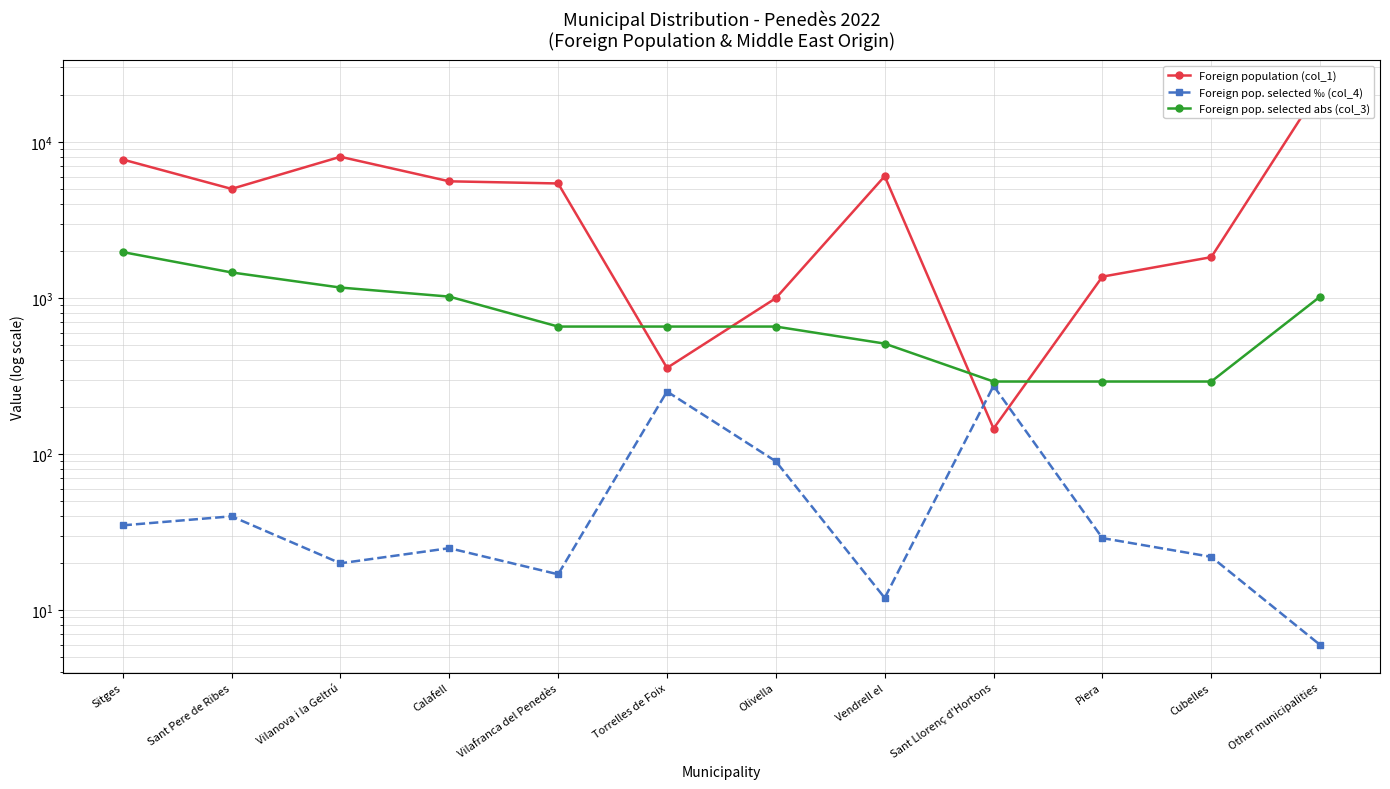

At which category is the sum across all series the highest?

Other municipalities